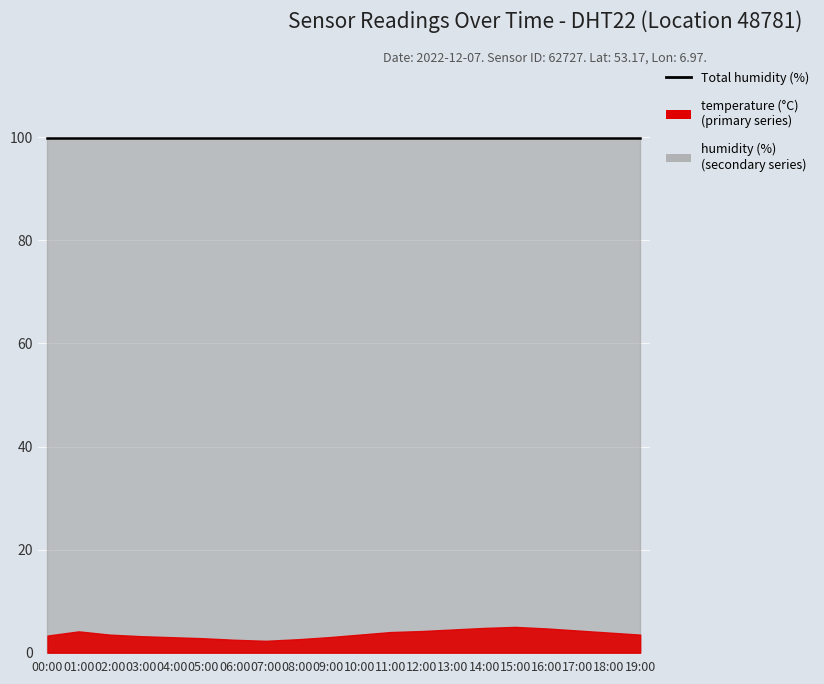

Is the value of temperature at 13:00 greater than the value of humidity at 09:00?

No